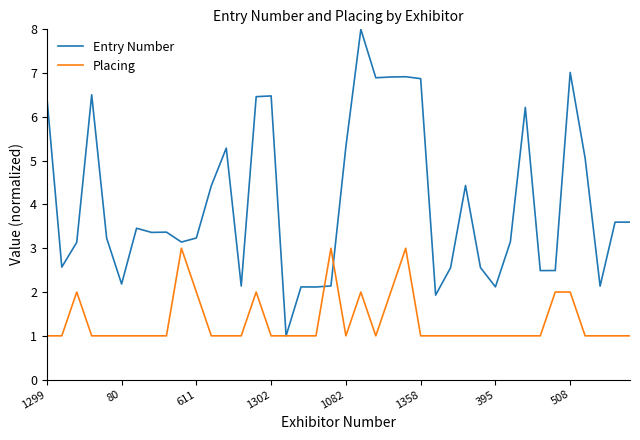

What is the maximum value for Placing?

3.0